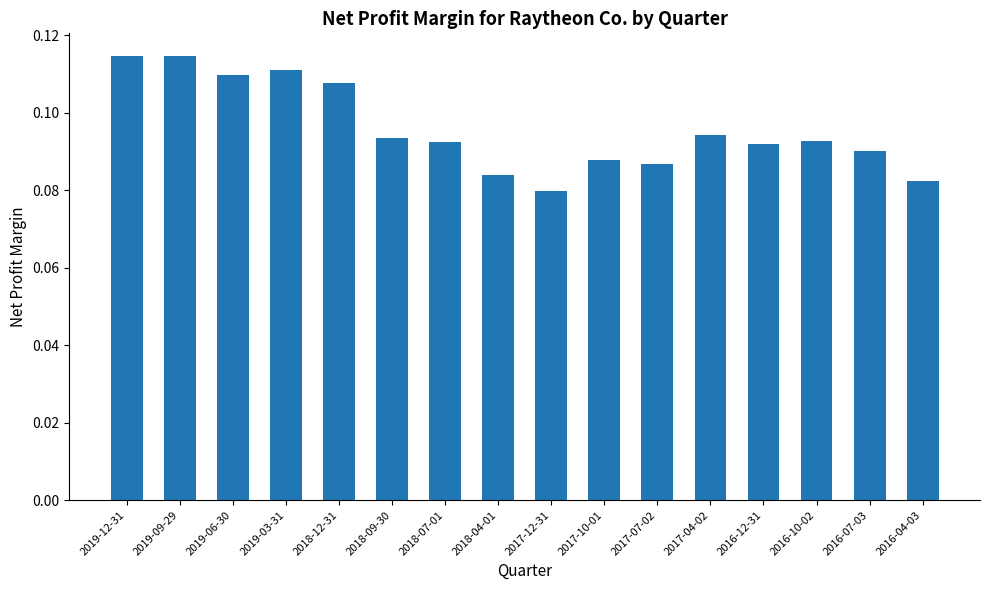

Which category has the lowest value across all series?

2017-12-31